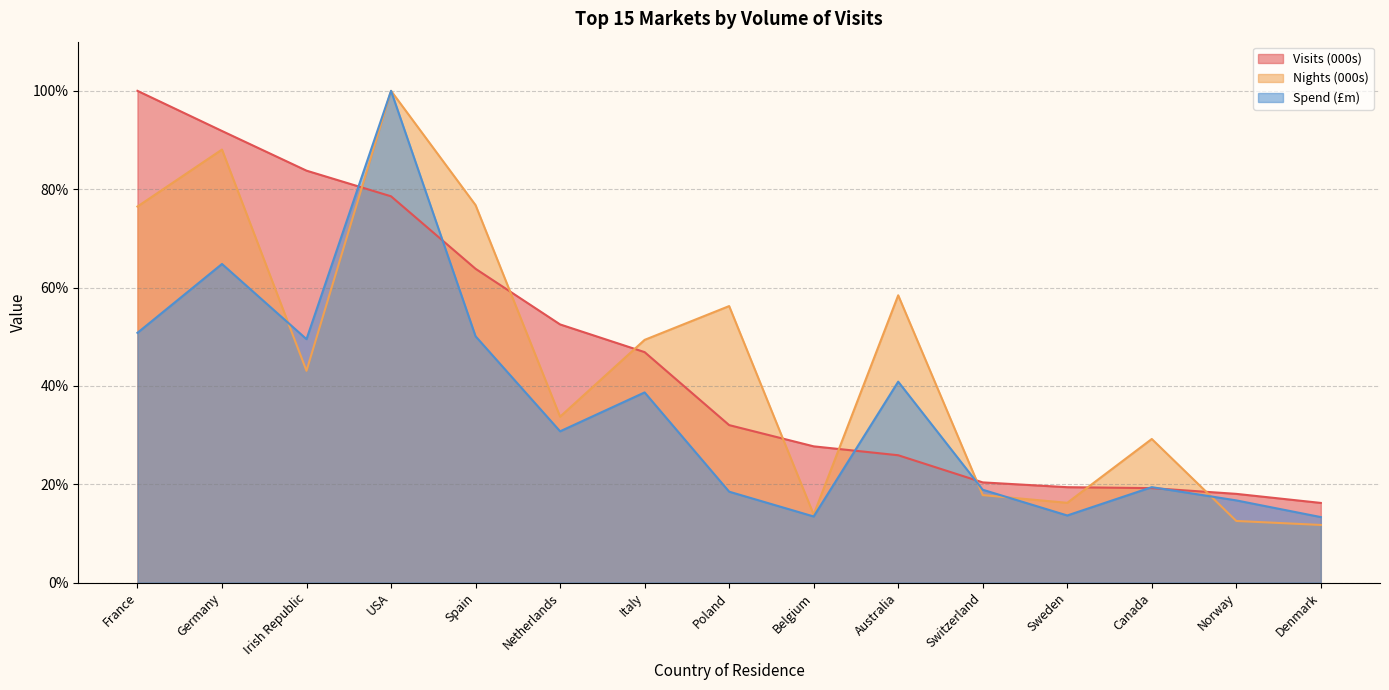

Which category has the highest value across all series?

France